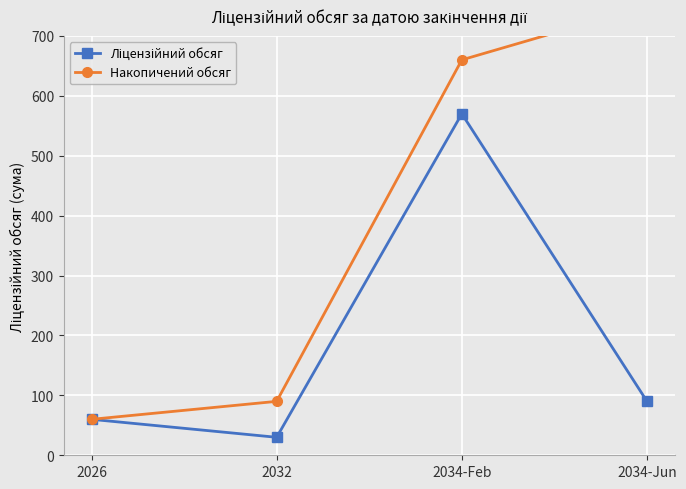

Reading right to left, transcribe all the data shown in this chart.

Ліцензійний обсяг: 90	570	30	60
Накопичений обсяг: 750	660	90	60